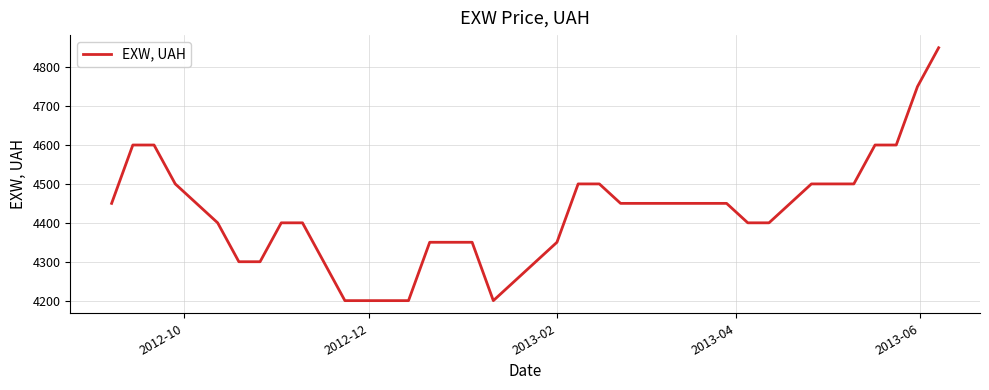

What is the smallest value displayed?

4200